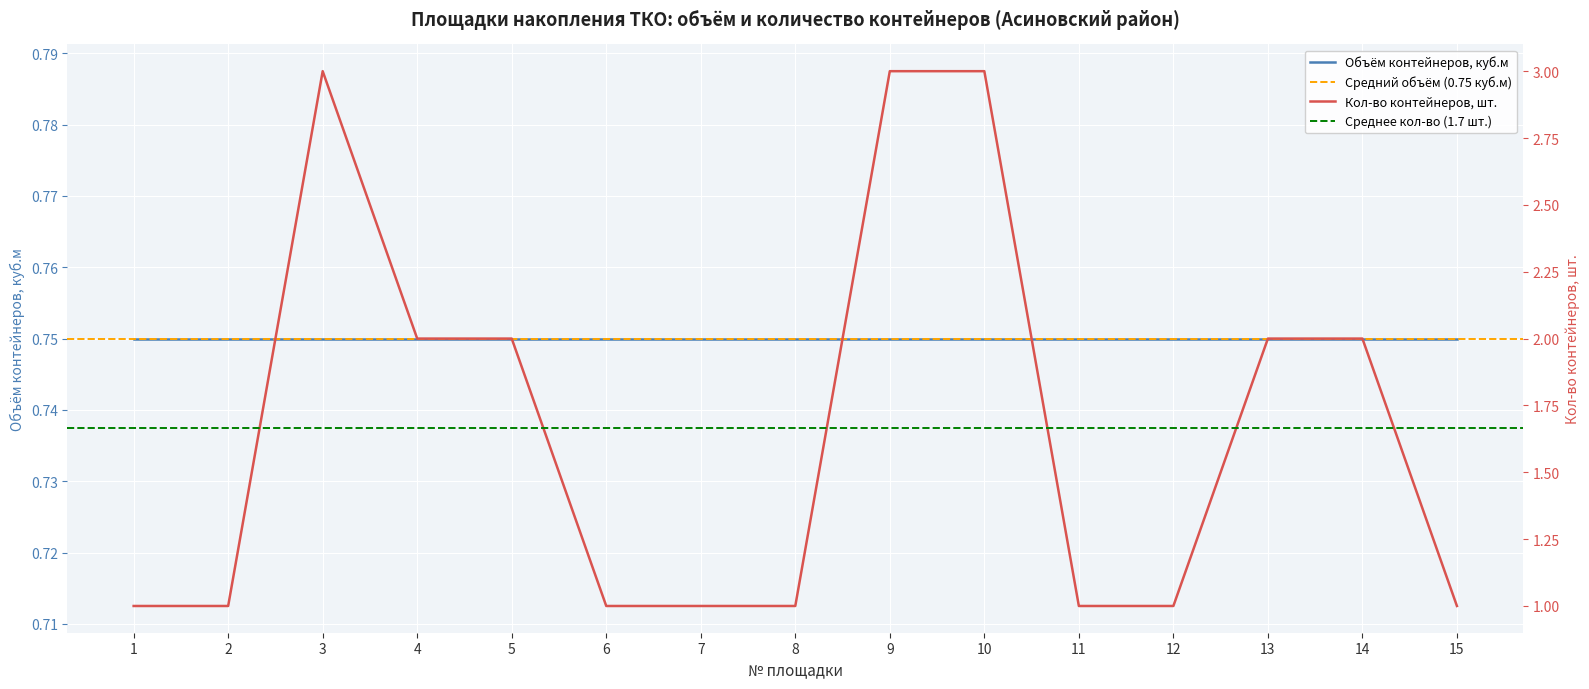

What is the change in value from 12 to 13?

+1